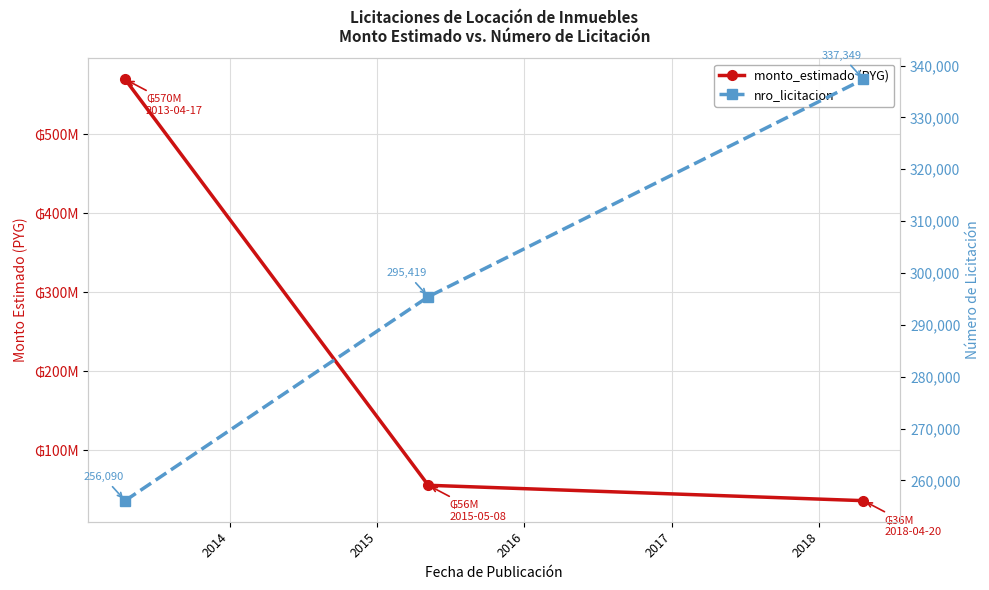

How many data points in monto_estimado (PYG) are less than 55500000?

1